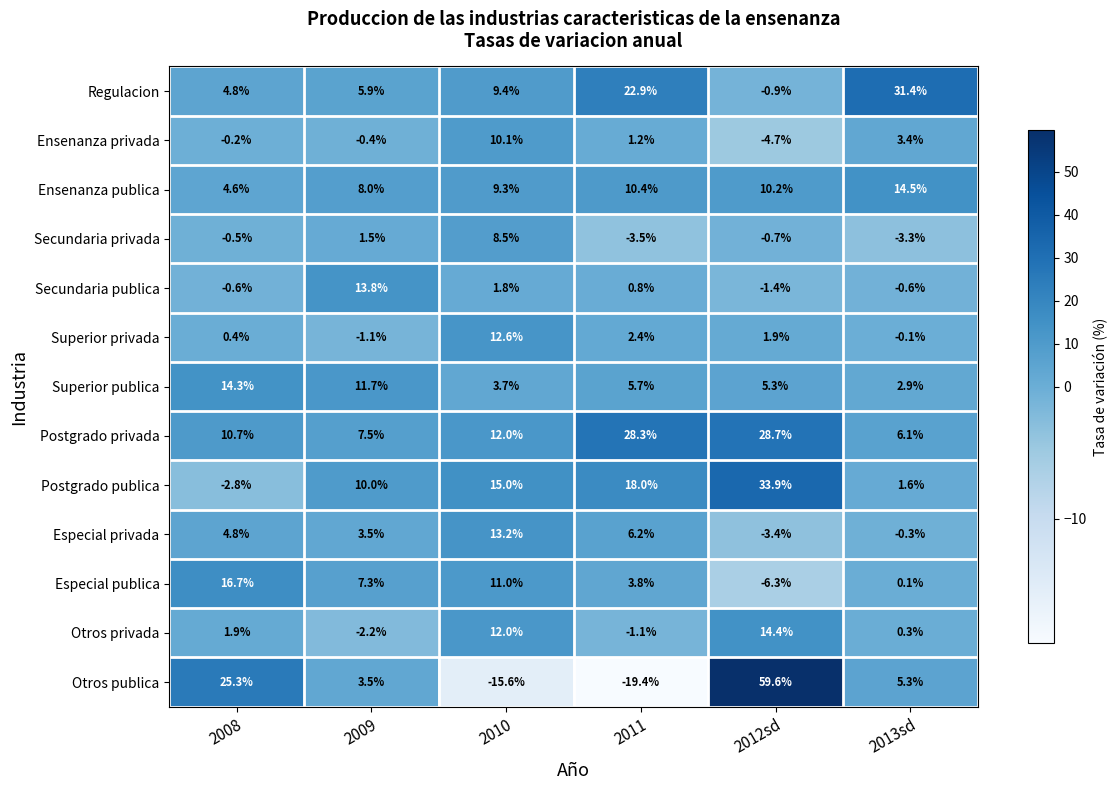

What is the total value across all series at 2009?

69.0